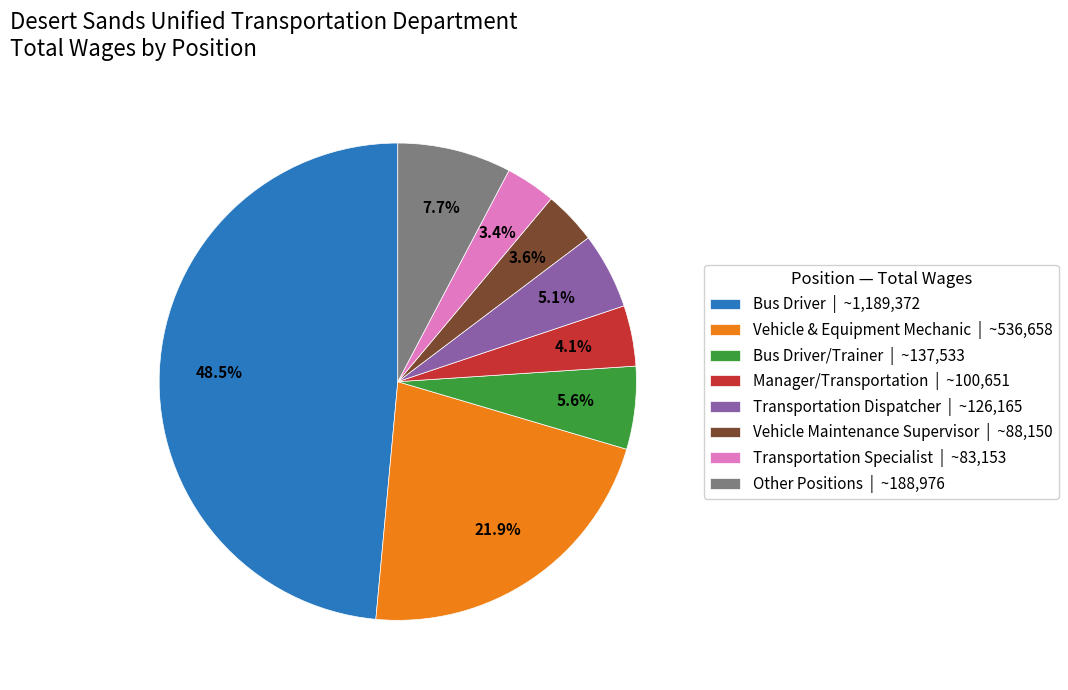

To the nearest percent, what is the difference between the largest and smallest slice percentages?

45%